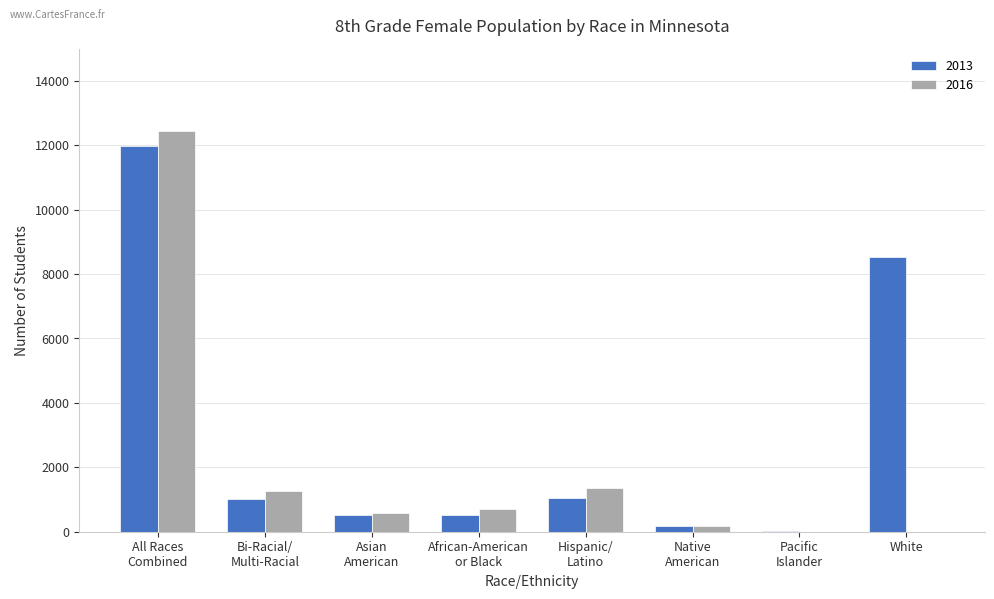

Which series has the largest total across all categories?

2013